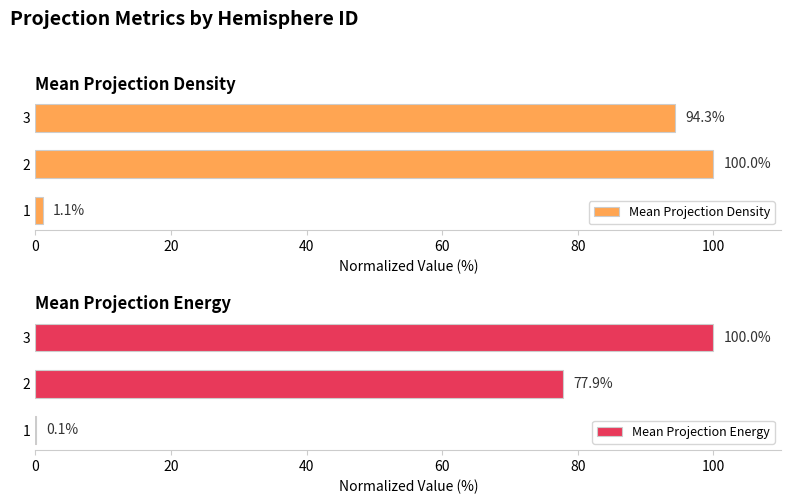

What is the sum of all Mean Projection Density values?

195.4